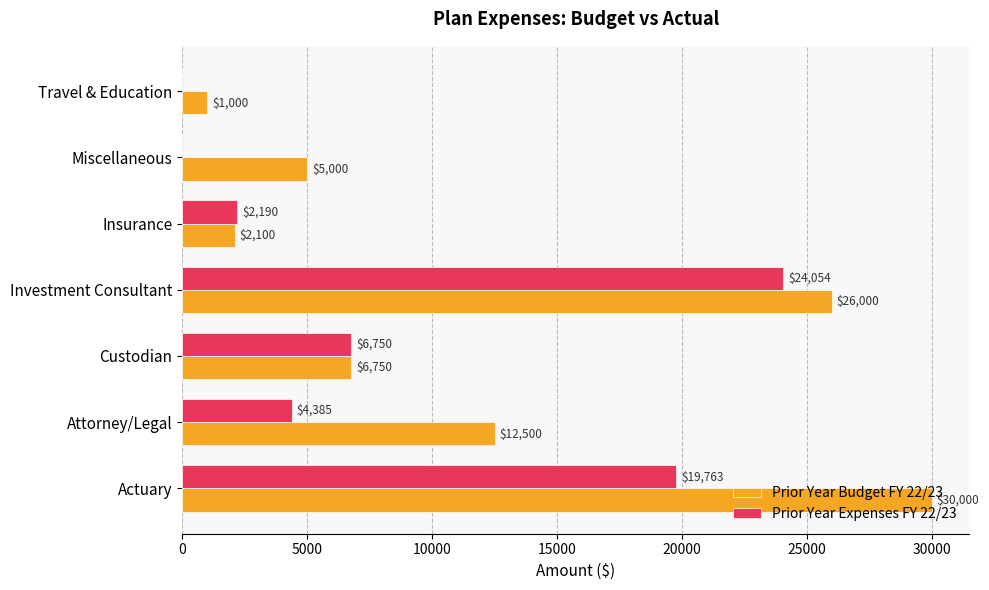

Is it true that Prior Year Budget FY 22/23 equals 26000 at Investment Consultant?

True